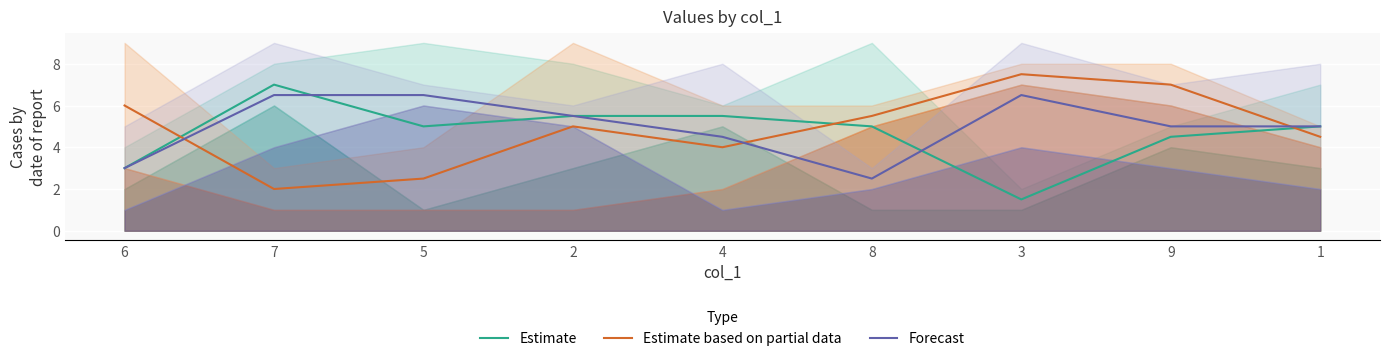

What is the difference between the maximum and minimum values in the Estimate based on partial data series?

5.5